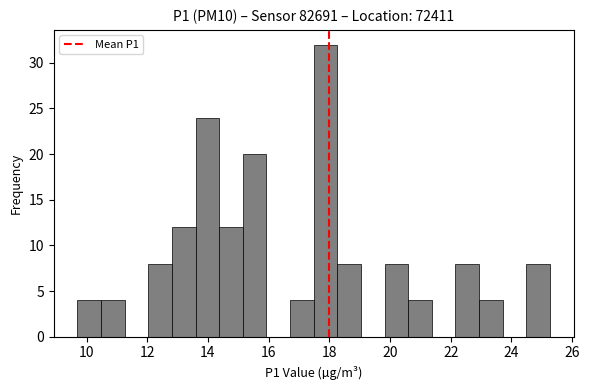

Around what value on the x-axis is the tallest bar? Give the approximate position of its centre, as read against the axis.

17.8